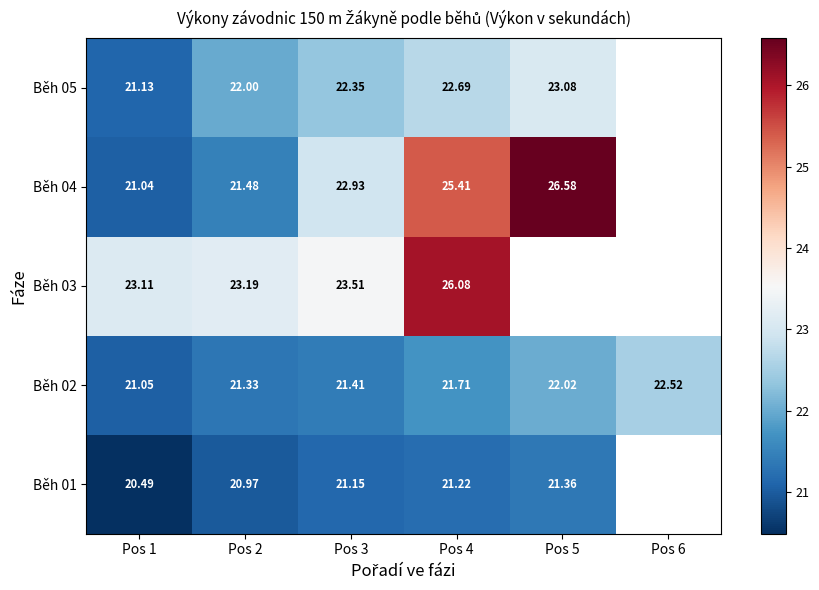

What is the difference between the Běh 02 values at Pos 1 and Pos 5?

1.0